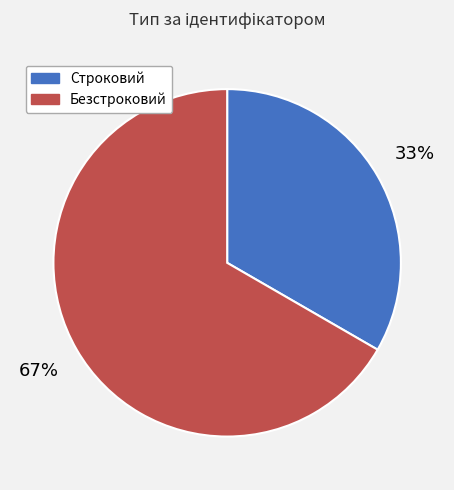

To the nearest percent, what is the combined percentage of Безстроковий and Строковий?

100%